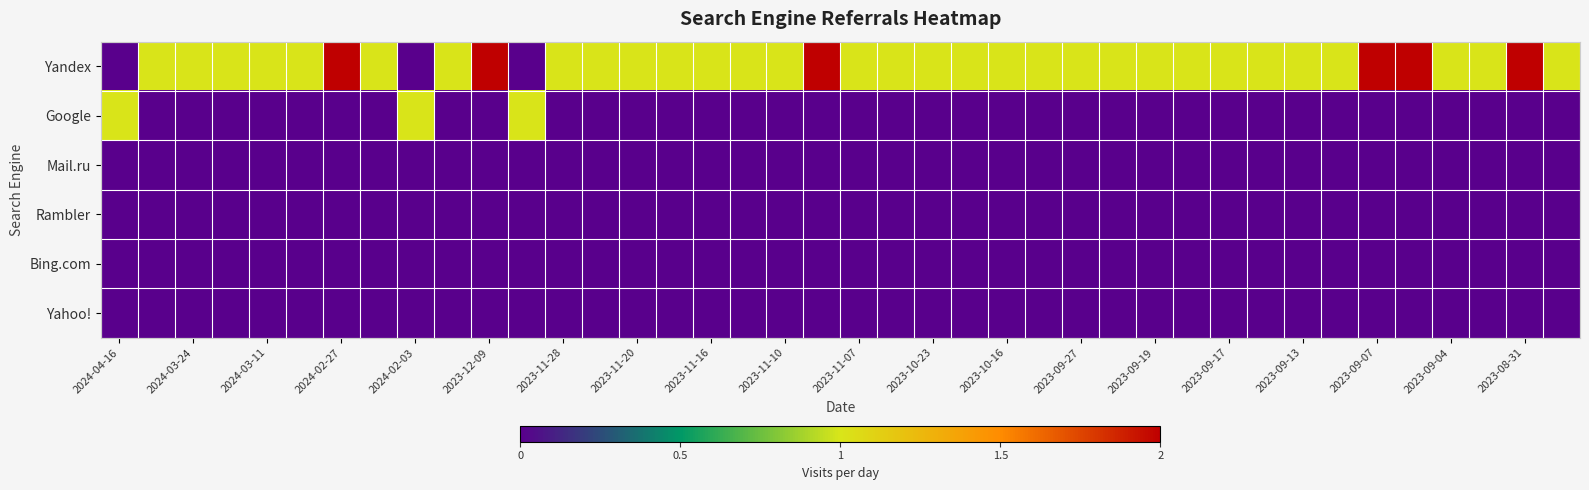

At how many categories does at least one series exceed 0?

40